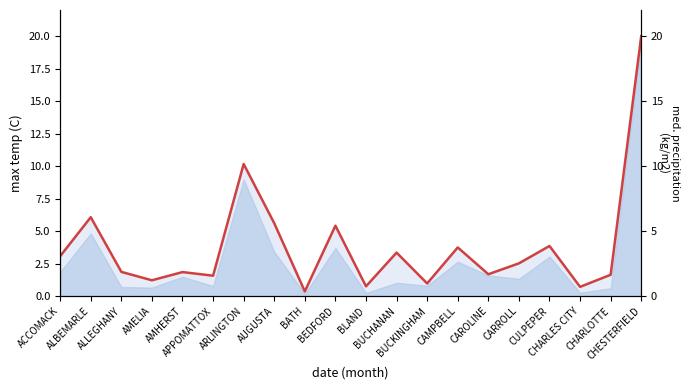

What is the sum of all values?

76.3